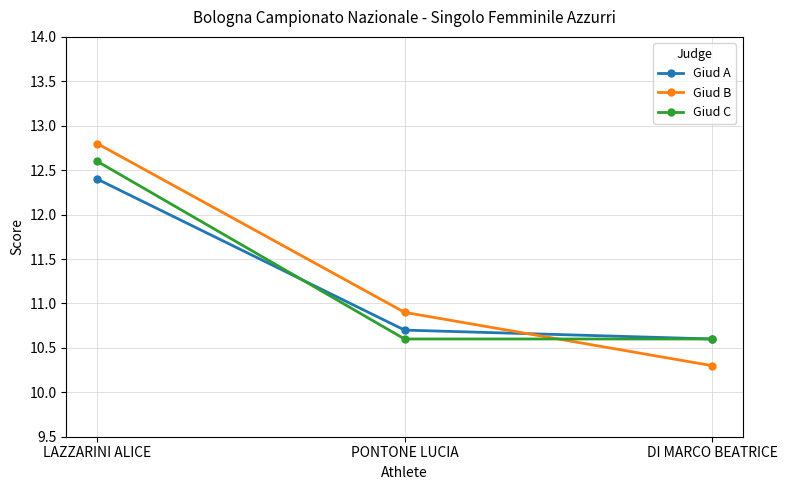

Which category has the highest value across all series?

LAZZARINI ALICE